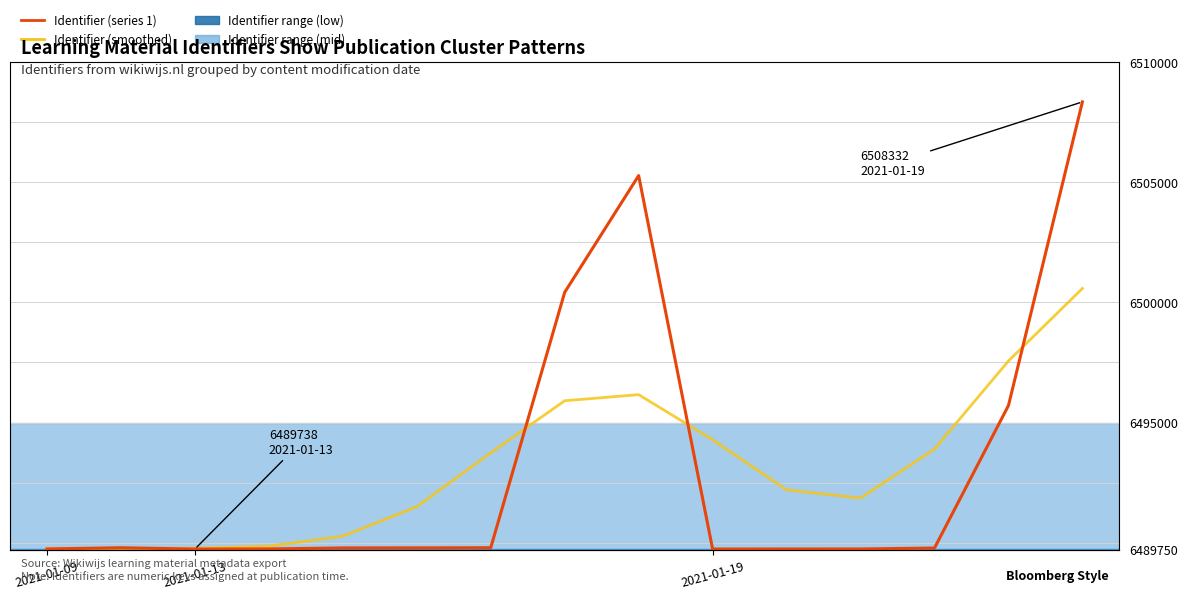

What is the difference between the maximum and minimum values in the Identifier (series 1) series?

18594.0